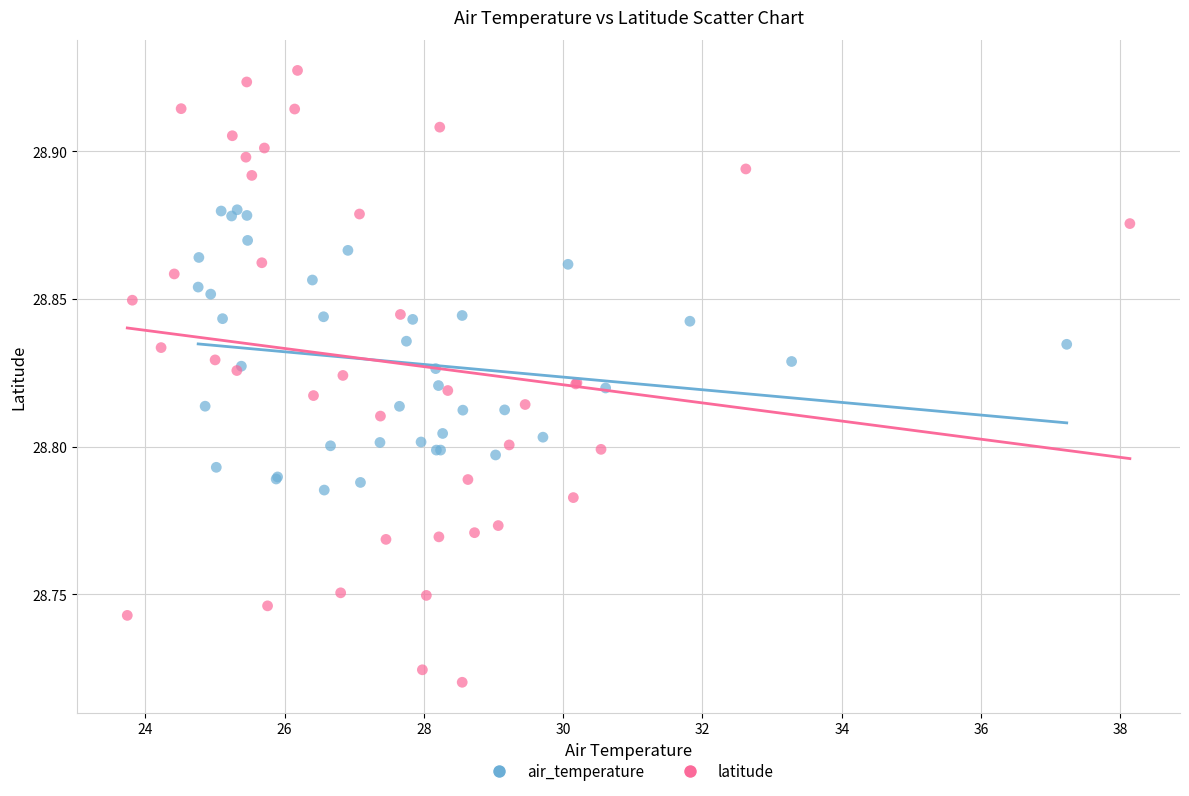

Which series contains the highest Y value?

latitude